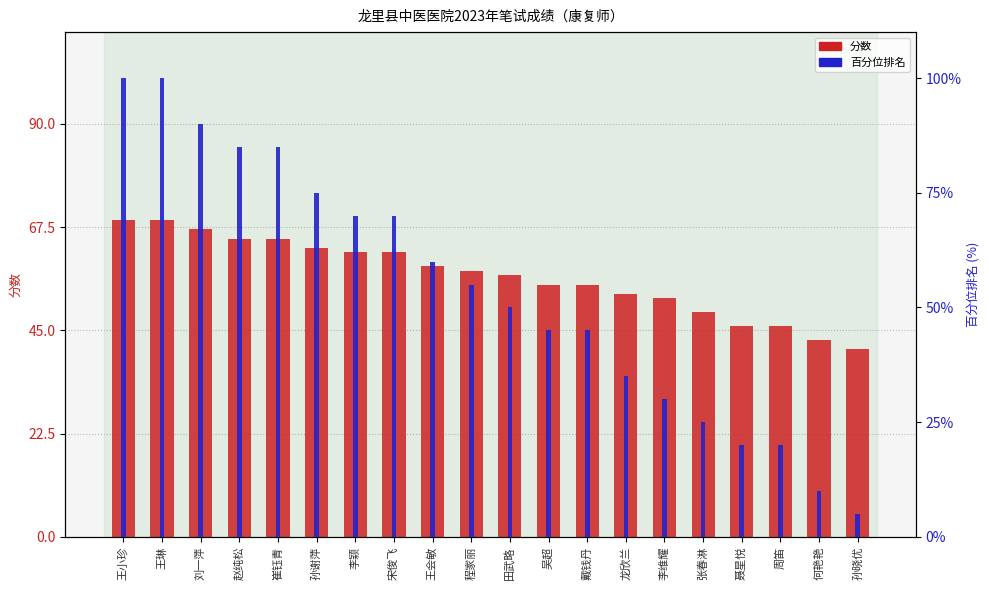

The value of 百分位排名 at 何艳艳 is 13.1. True or false?

False